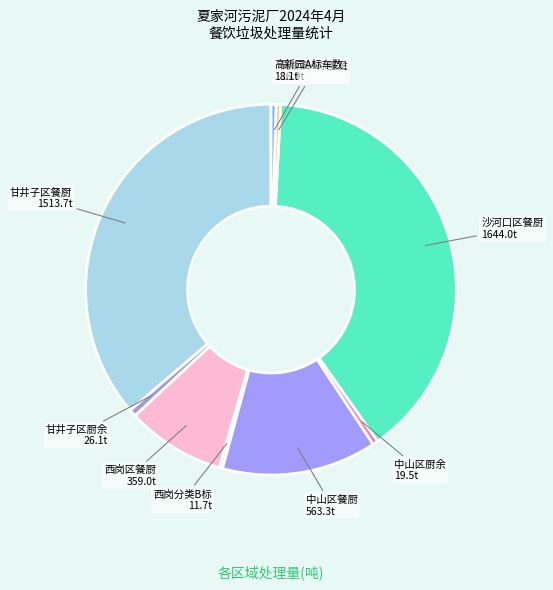

True or false: 沙河口区餐厨 accounts for 25% of the total.

False